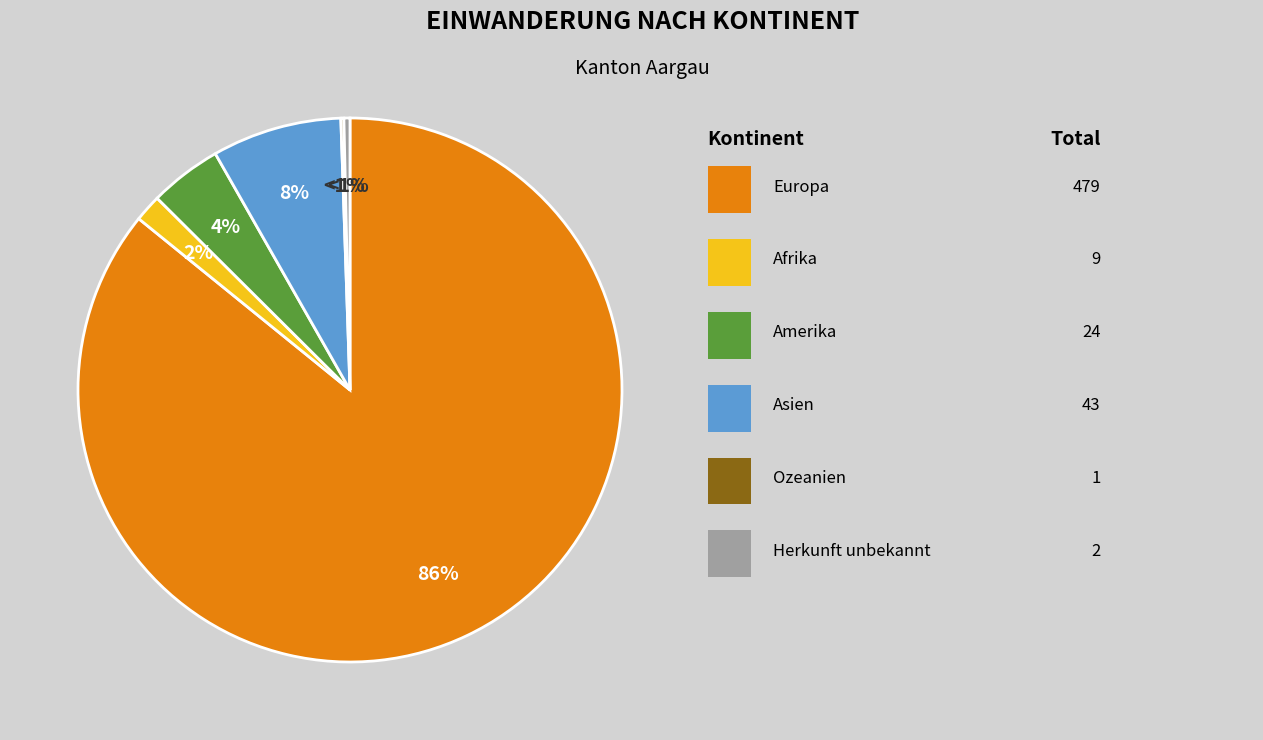

Between Herkunft unbekannt and Ozeanien, which is larger?

Herkunft unbekannt